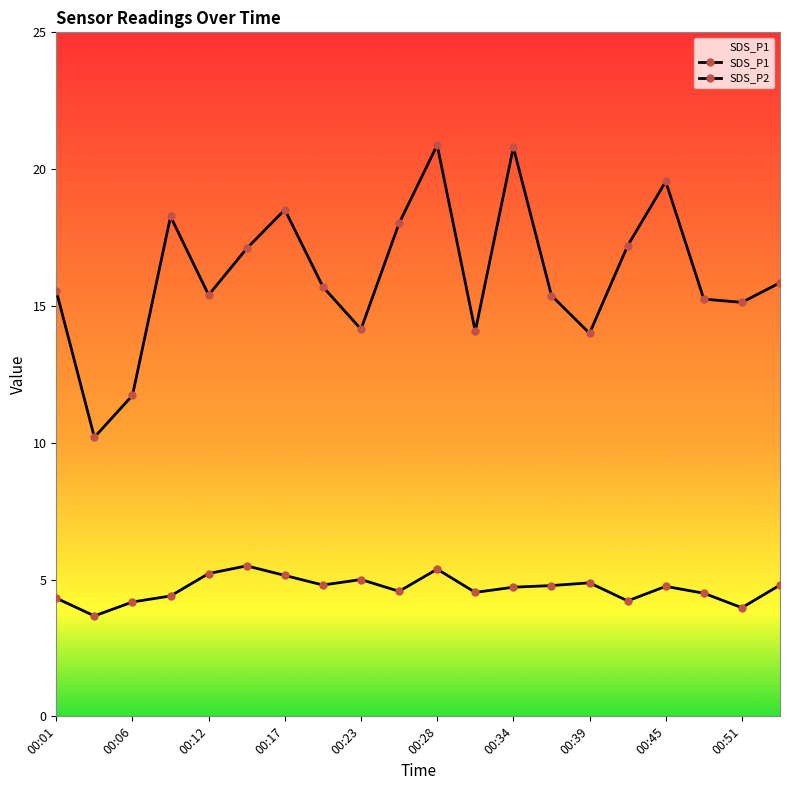

Is this an area chart (filled region under the line)?

No